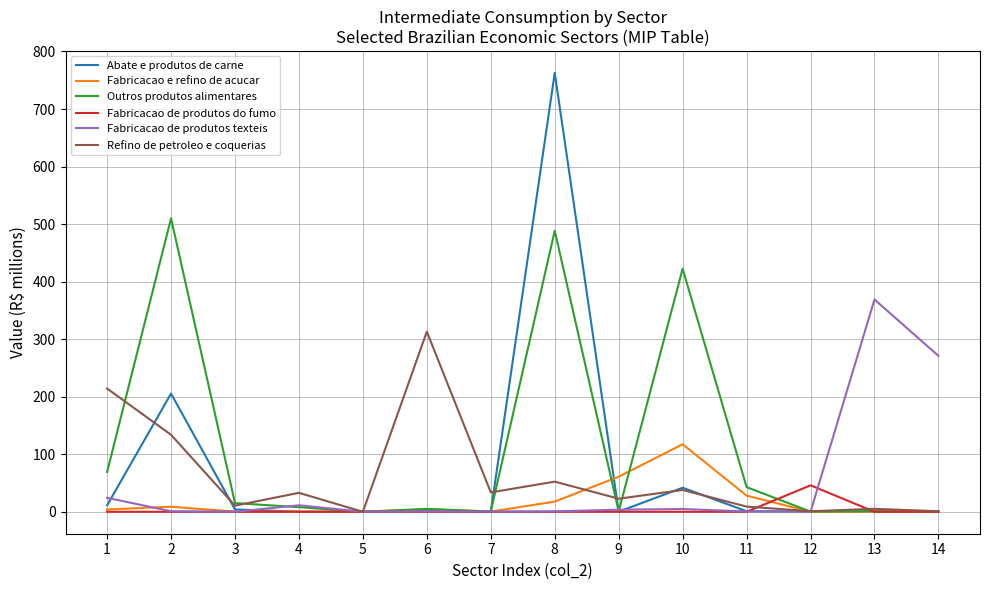

What are all the series names shown in the legend?

Abate e produtos de carne, Fabricacao e refino de acucar, Outros produtos alimentares, Fabricacao de produtos do fumo, Fabricacao de produtos texteis, Refino de petroleo e coquerias